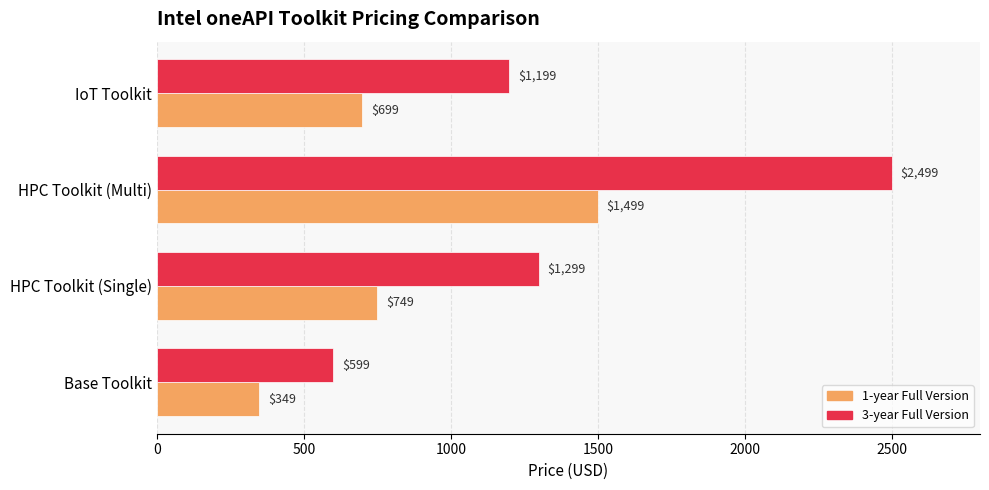

Is it true that 3-year Full Version equals 2267 at HPC Toolkit (Single)?

False